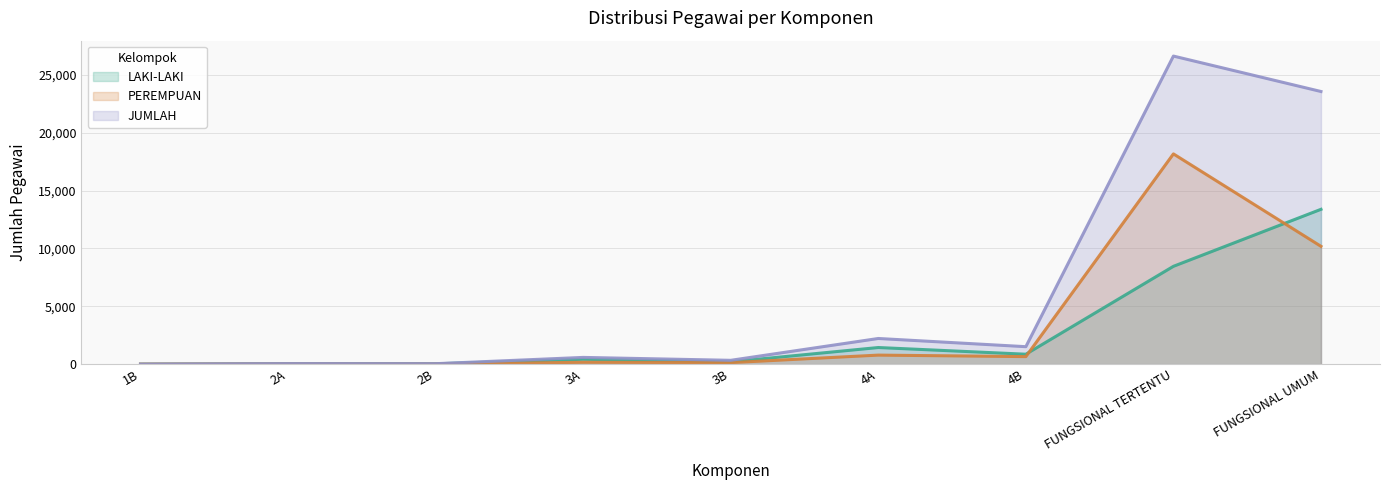

Reading right to left, extract all data points from this chart.

LAKI-LAKI: FUNGSIONAL UMUM=13376	FUNGSIONAL TERTENTU=8451	4B=858	4A=1436	3B=200	3A=421	2B=30	2A=32	1B=1
PEREMPUAN: FUNGSIONAL UMUM=10179	FUNGSIONAL TERTENTU=18165	4B=651	4A=781	3B=131	3A=161	2B=9	2A=12	1B=0
JUMLAH: FUNGSIONAL UMUM=23555	FUNGSIONAL TERTENTU=26616	4B=1509	4A=2217	3B=331	3A=582	2B=39	2A=44	1B=1